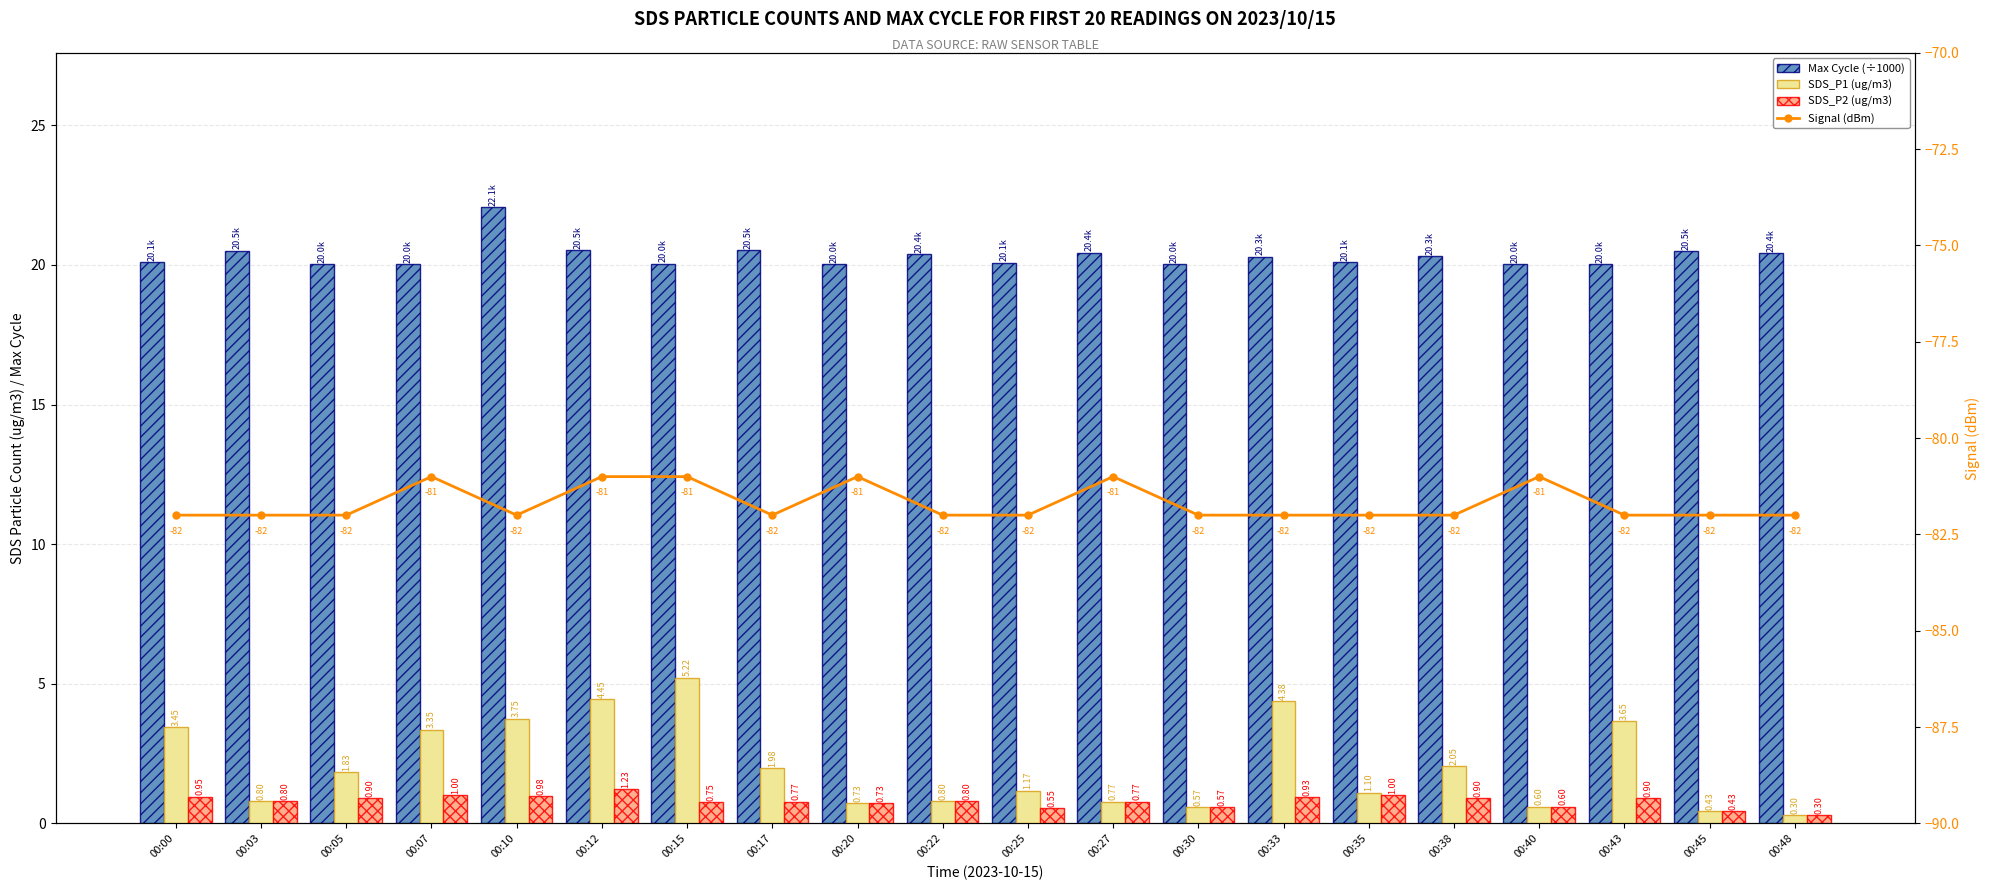

The value of Signal (dBm) at 00:48 is -56.6. True or false?

False